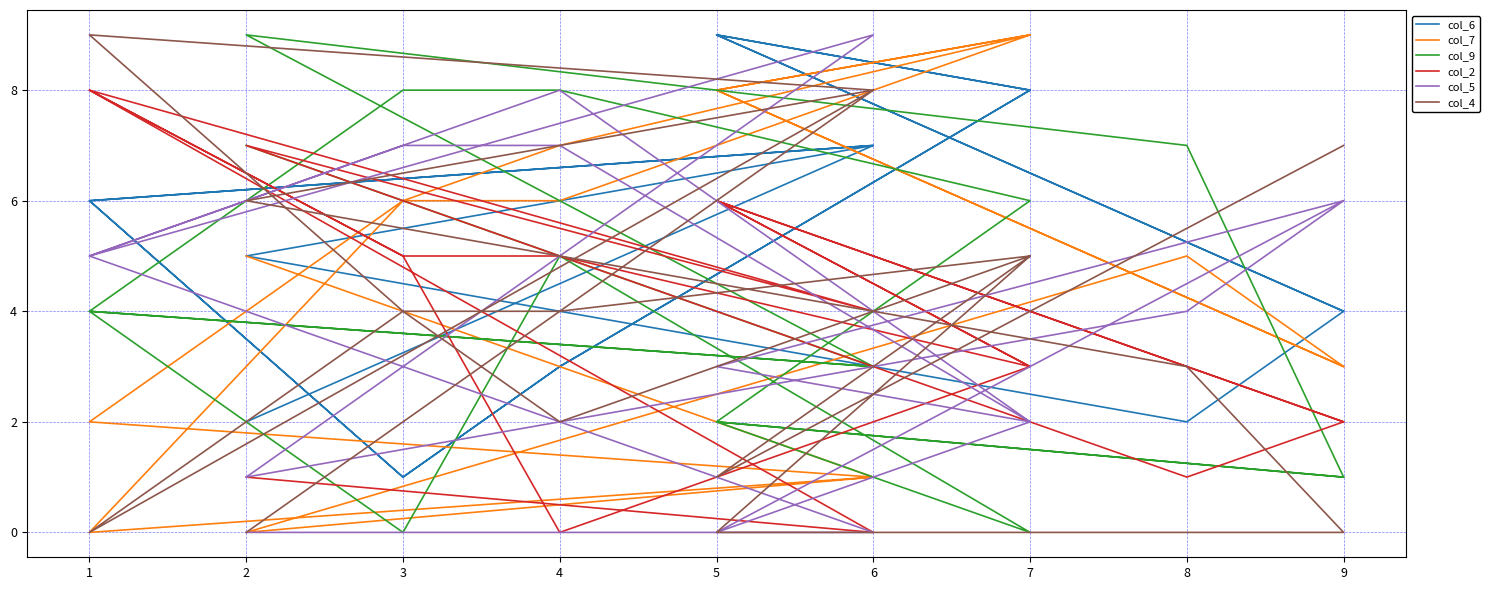

Count the number of data series in this chart.

6